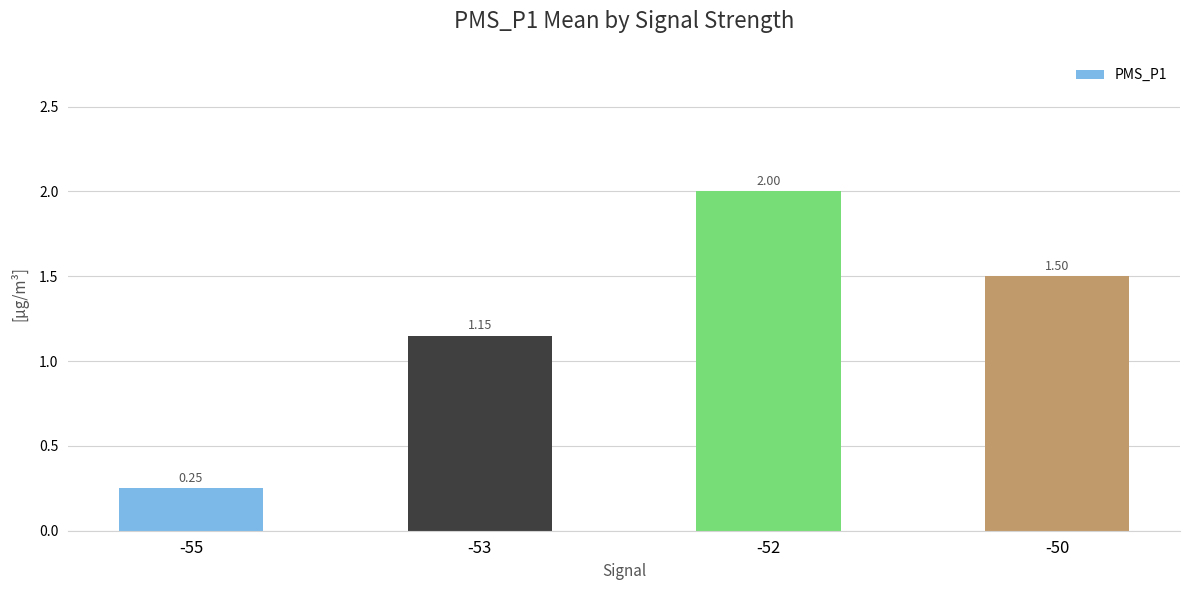

Which label corresponds to the smallest value in the chart?

-55